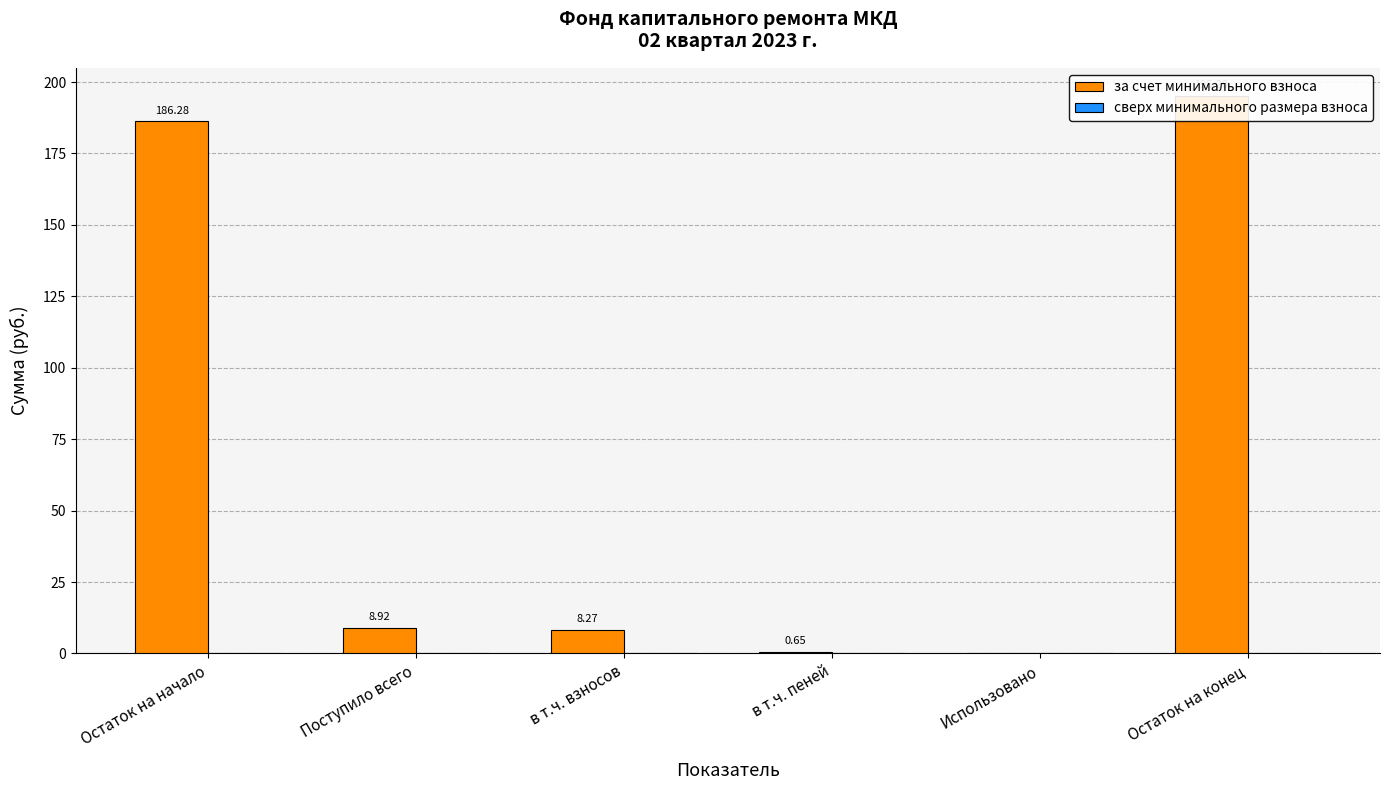

What position from the left is Использовано?

5